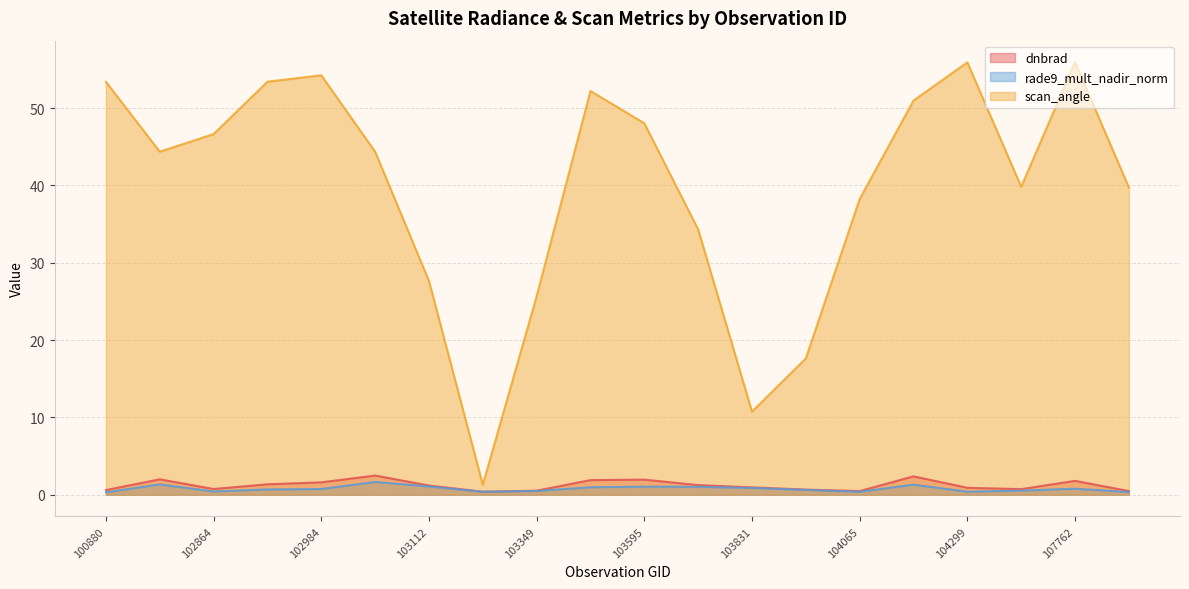

How many values in the dnbrad series are below 1?

10